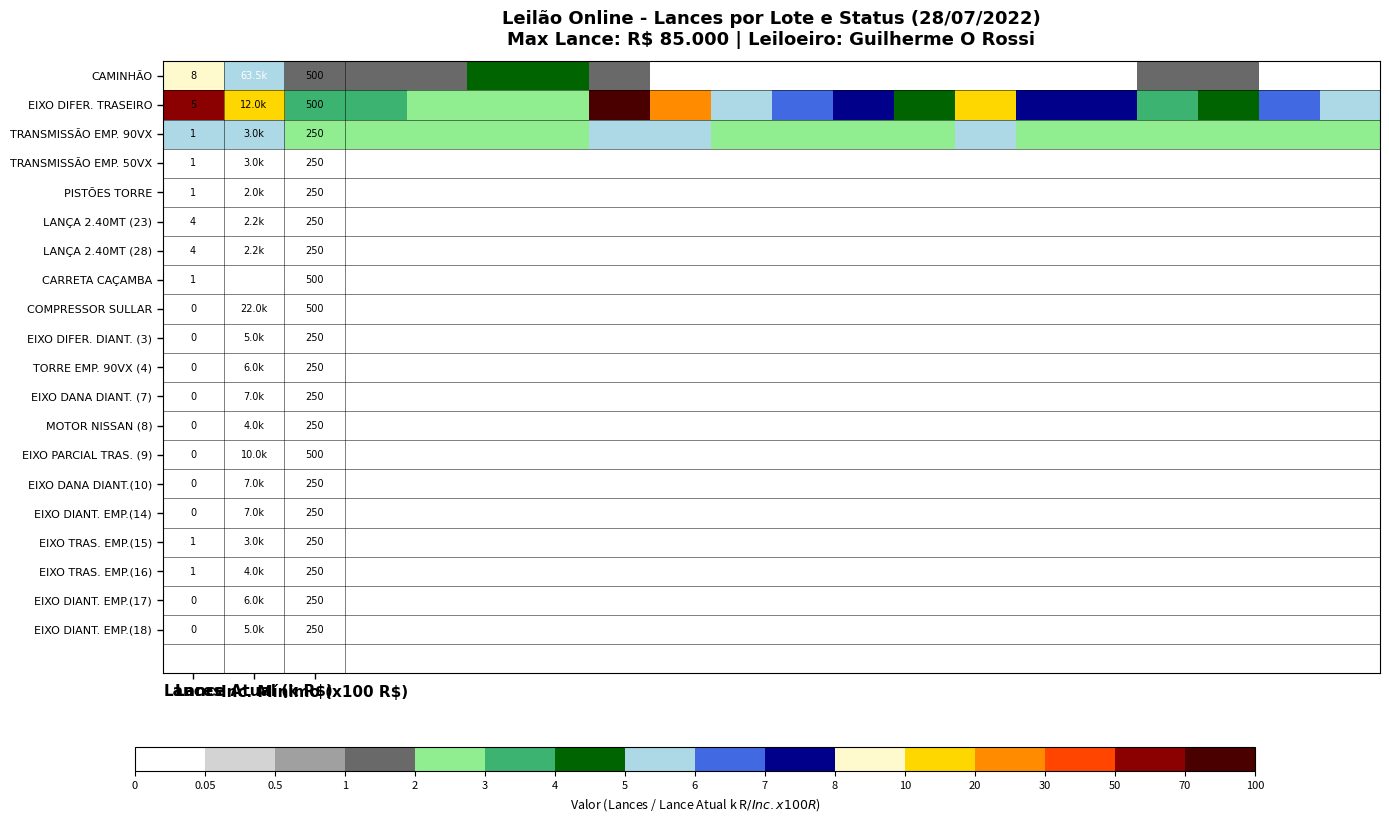

What is the maximum value for CAMINHÃO?

8.0